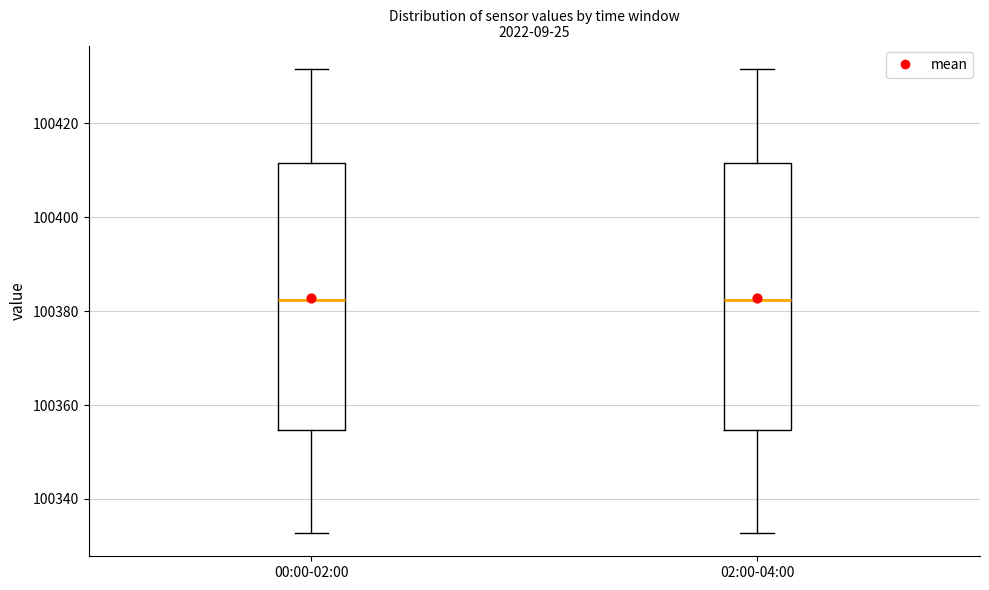

Reading left to right, read every box against the y-axis: the position of its median line, the range the box covers, and the ends of its whiskers. The values are not printed on the chart, so give them approximately, as read against the axis.

00:00-02:00: median 100382, box 100354 to 100412, whiskers 100332 to 100432
02:00-04:00: median 100382, box 100354 to 100412, whiskers 100332 to 100432